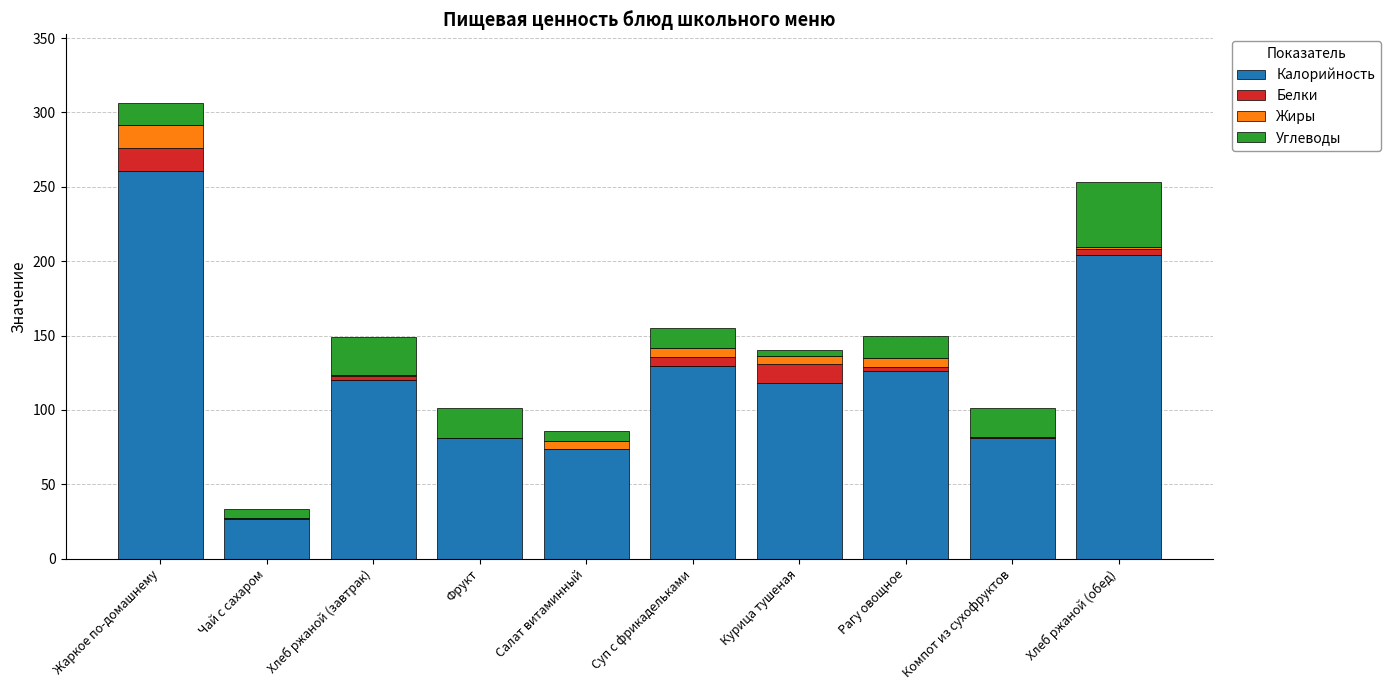

The value of Калорийность at Фрукт is 52.2. True or false?

False